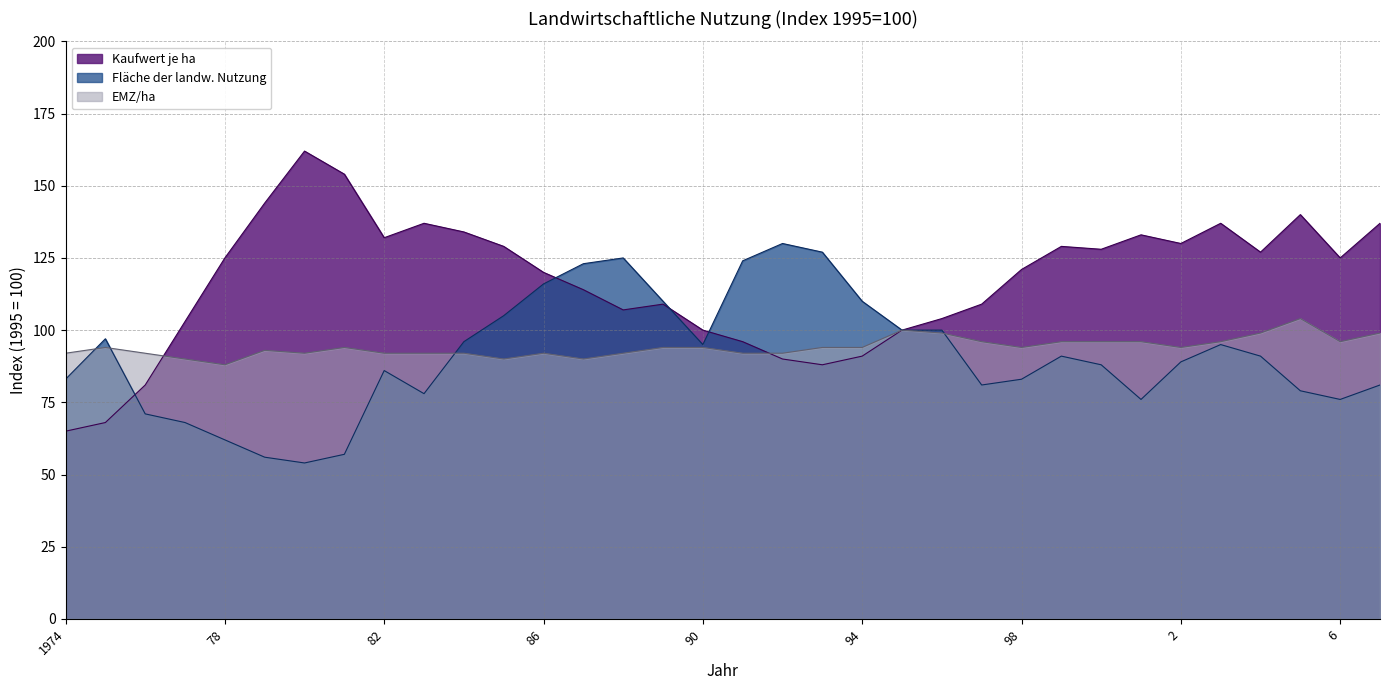

What is the approximate value of EMZ/ha at 6, to the nearest 10?

100